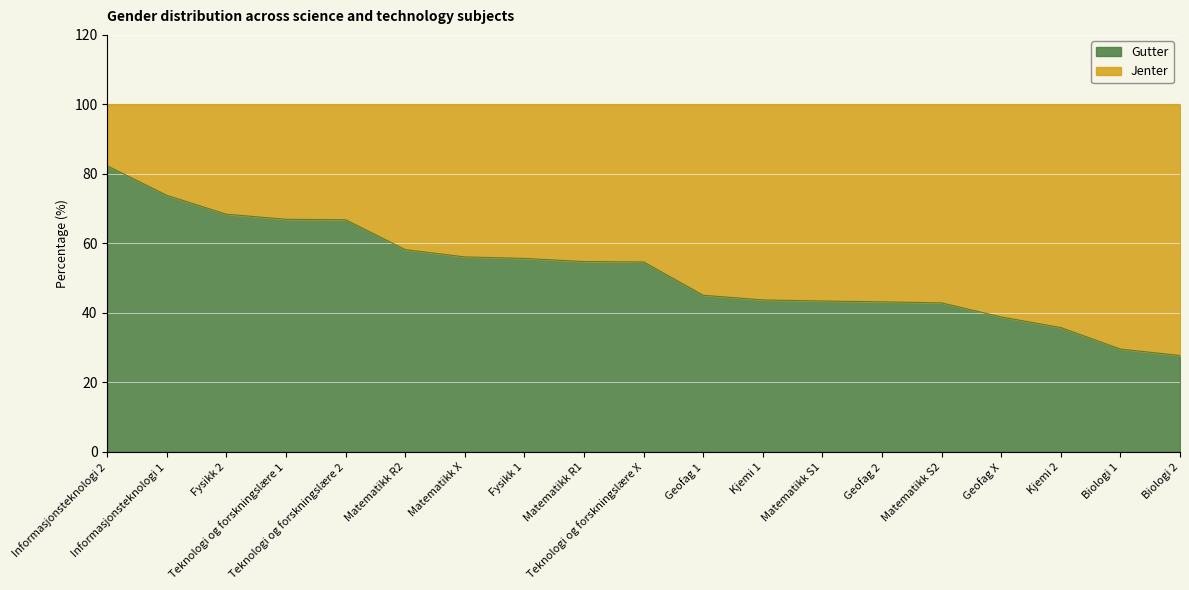

Where does the data first go above 54?

Informasjonsteknologi 2